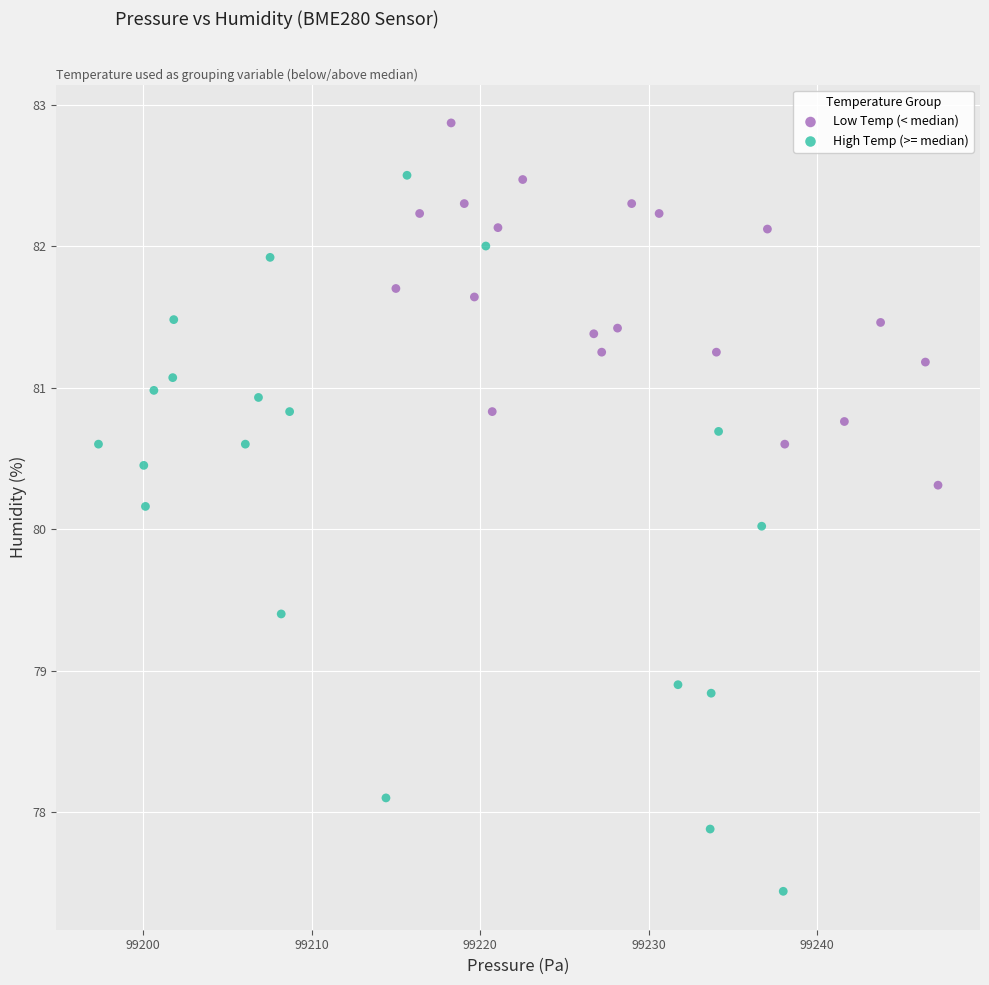

Which series has the widest spread of Y values?

High Temp (>= median)